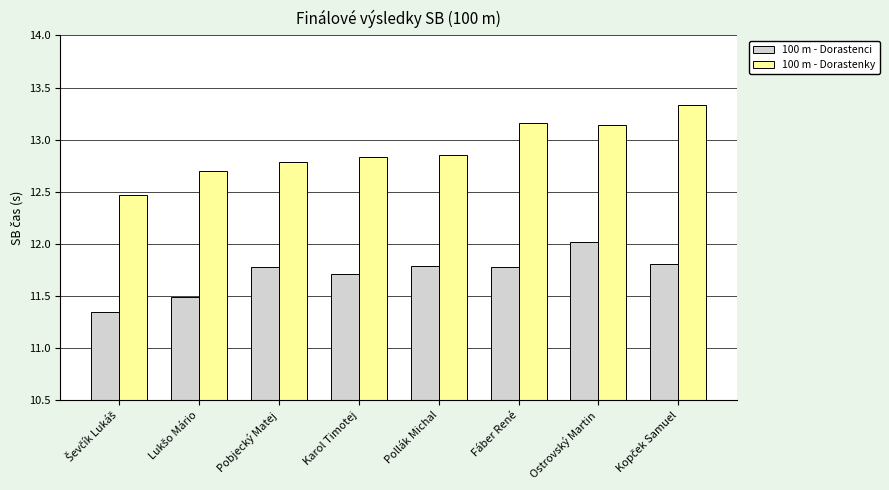

Which series has the largest total across all categories?

100 m - Dorastenky